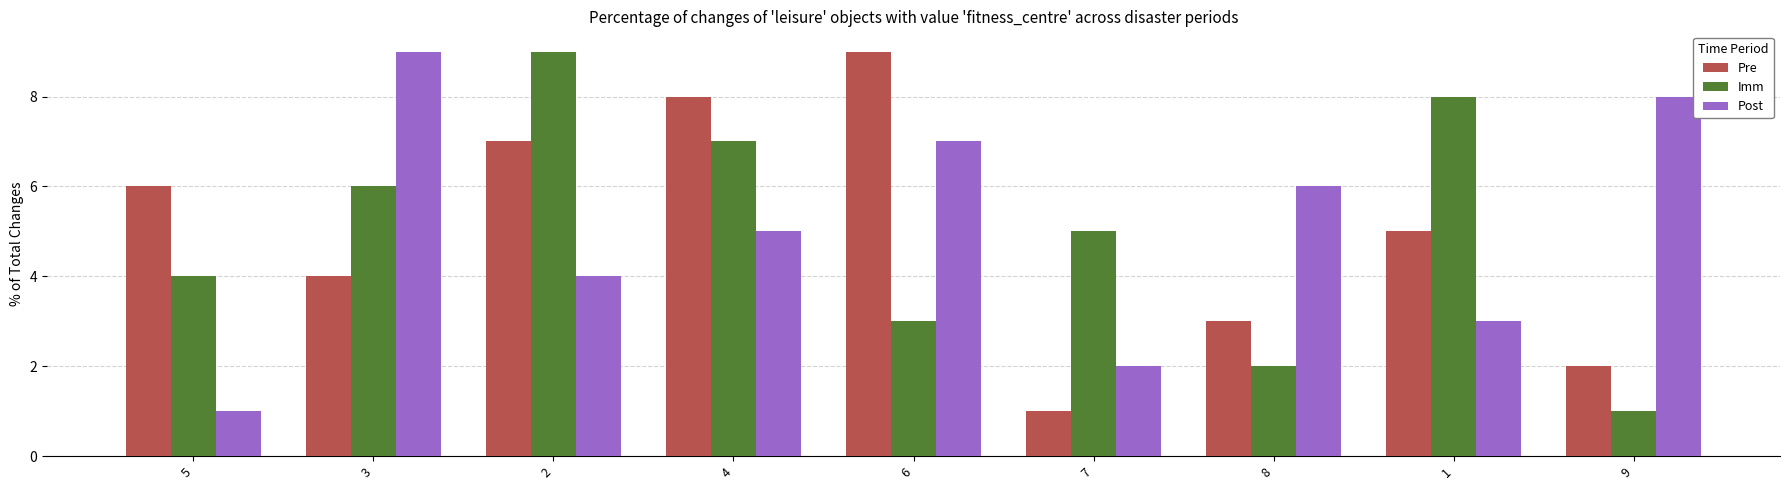

What is the label of the 5th bar from the right?

6